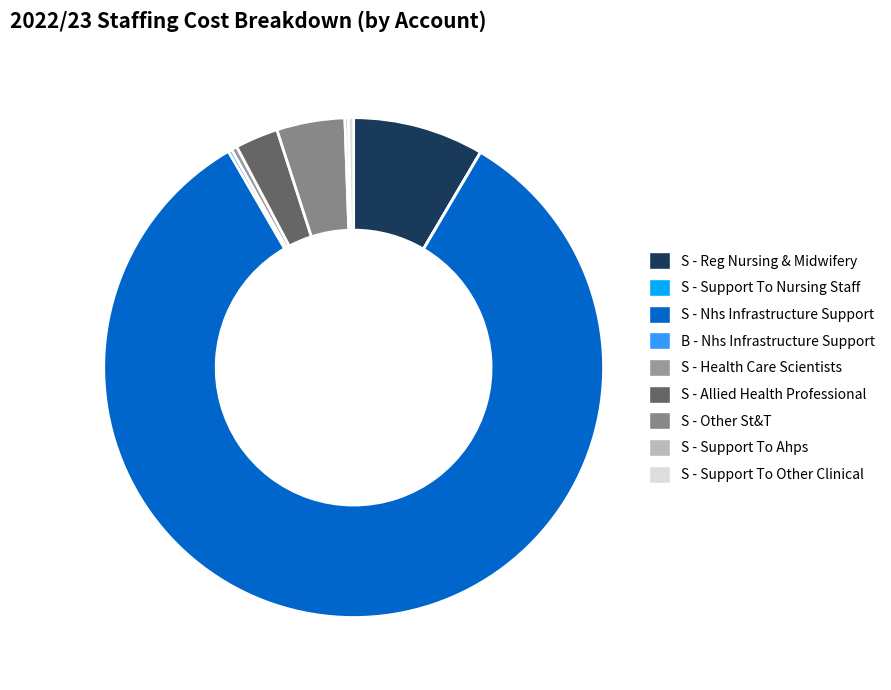

What is the largest slice in the pie chart?

S - Nhs Infrastructure Support